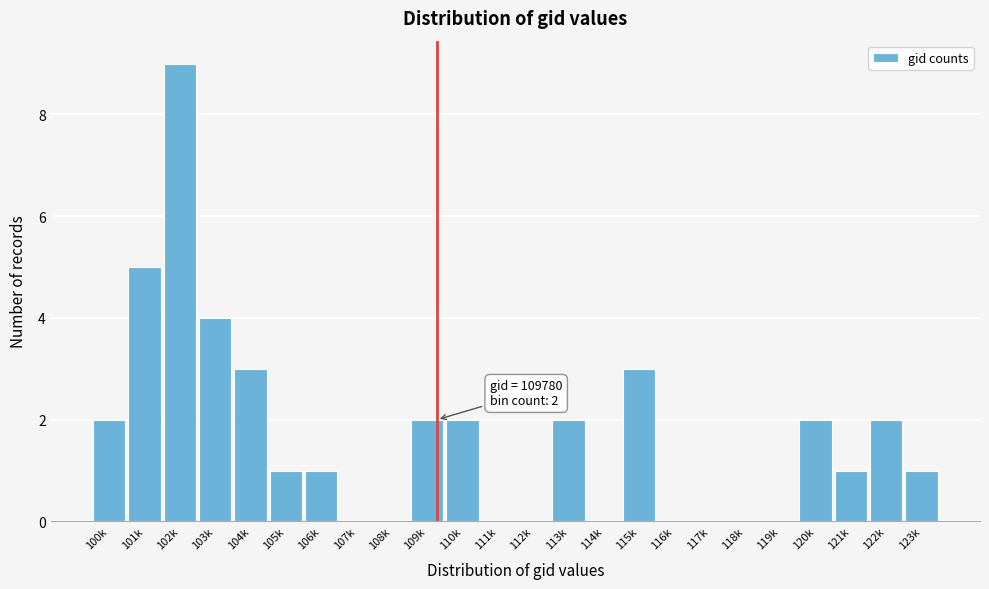

Reading right to left, what are all the values shown in this chart?

123k=1	122k=2	121k=1	120k=2	119k=0	118k=0	117k=0	116k=0	115k=3	114k=0	113k=2	112k=0	111k=0	110k=2	109k=2	108k=0	107k=0	106k=1	105k=1	104k=3	103k=4	102k=9	101k=5	100k=2